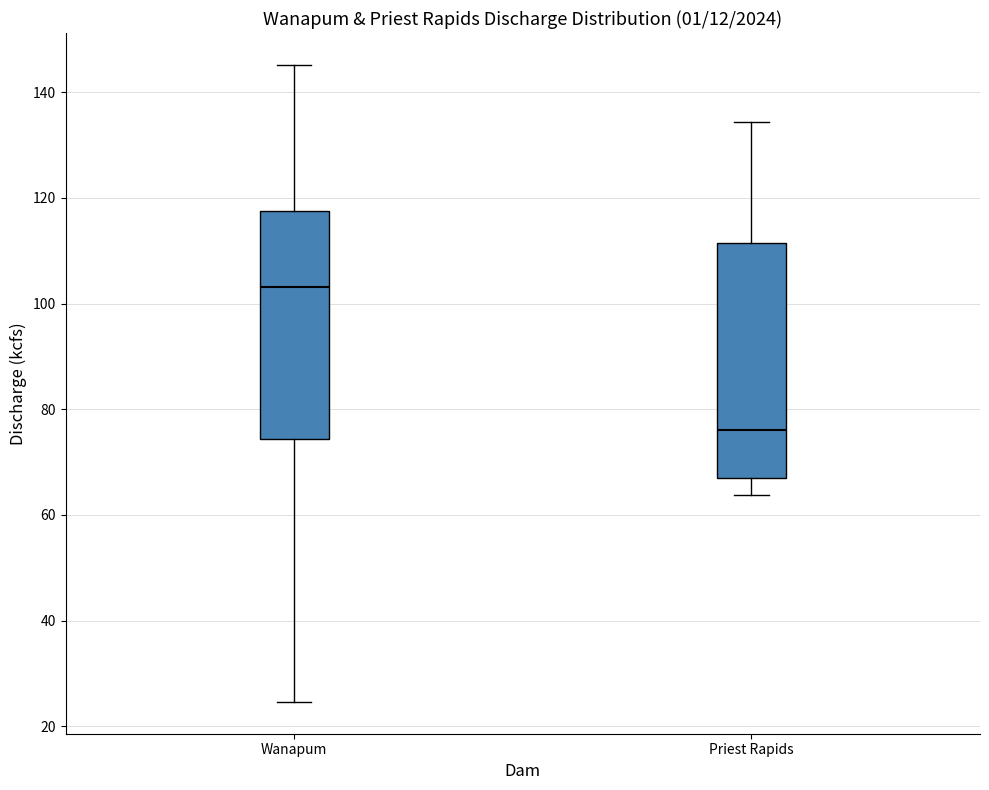

Which box has the lowest median line?

Priest Rapids